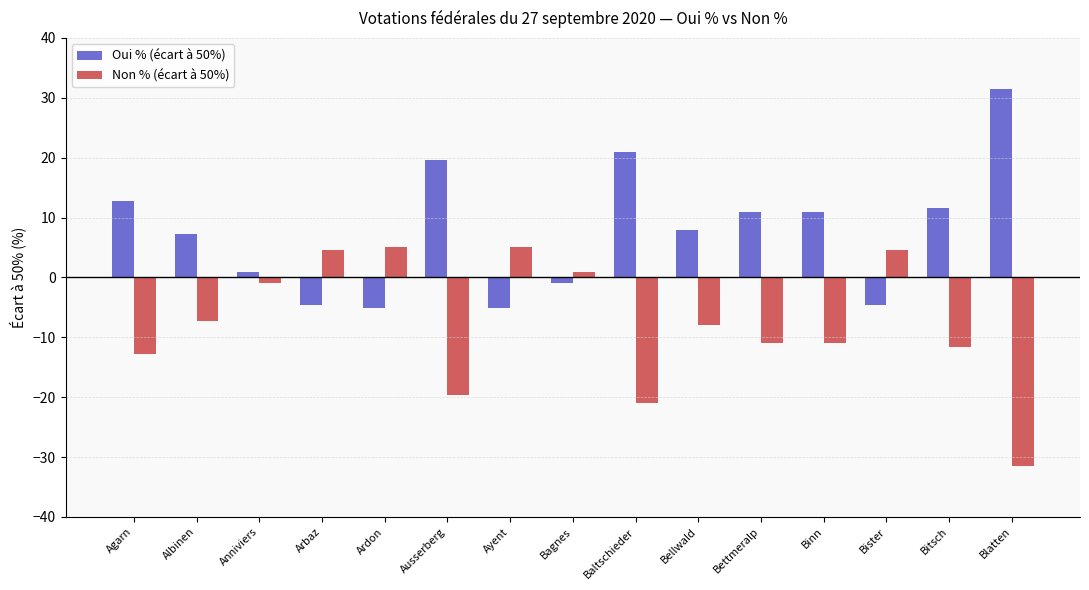

What is the difference between the highest and lowest values at Bitsch?

23.2